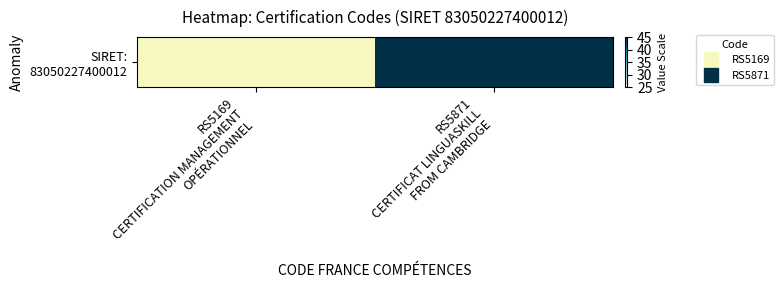

Rank the categories by value from highest to lowest.

RS5871
CERTIFICAT LINGUASKILL
FROM CAMBRIDGE, RS5169
CERTIFICATION MANAGEMENT
OPÉRATIONNEL